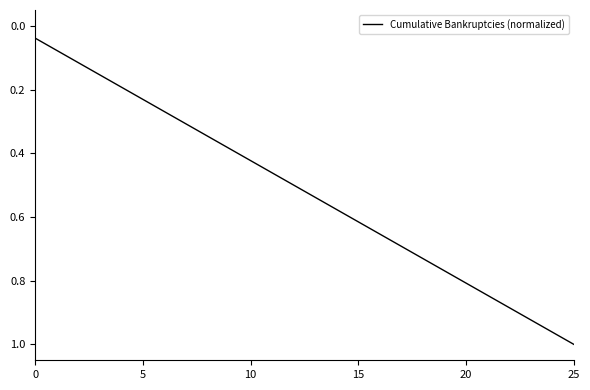

How many lines are shown in the chart?

1